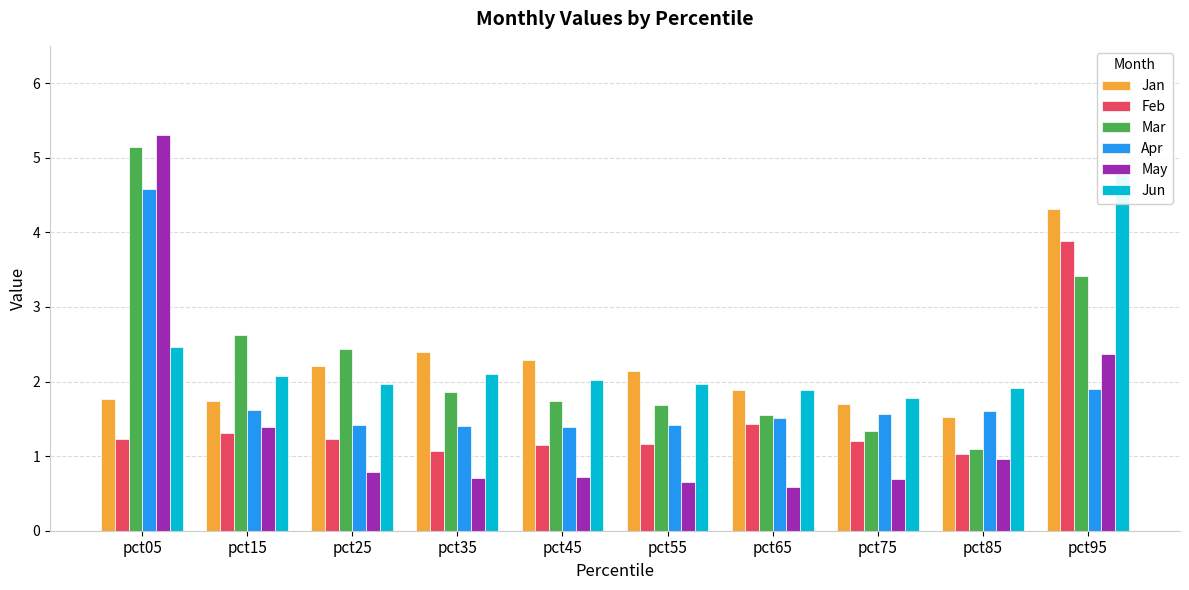

Which has a higher value, pct65 or pct25?

pct25